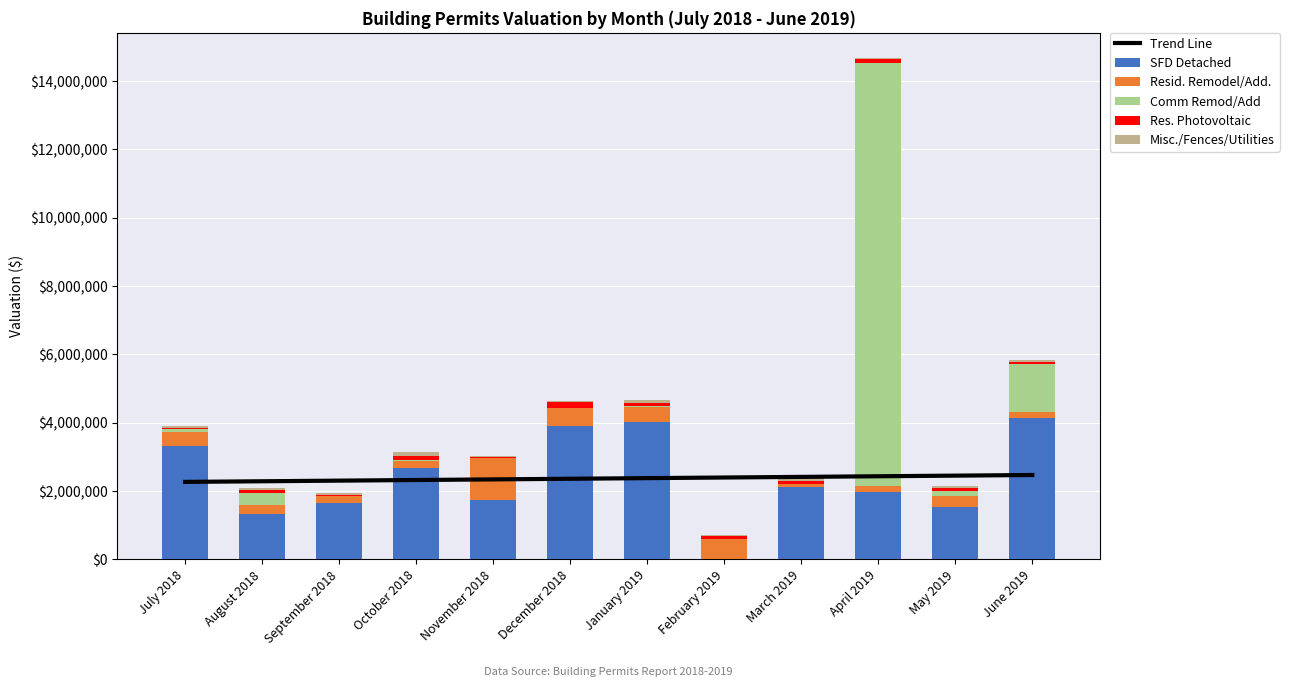

How many values in SFD Detached are above zero?

11